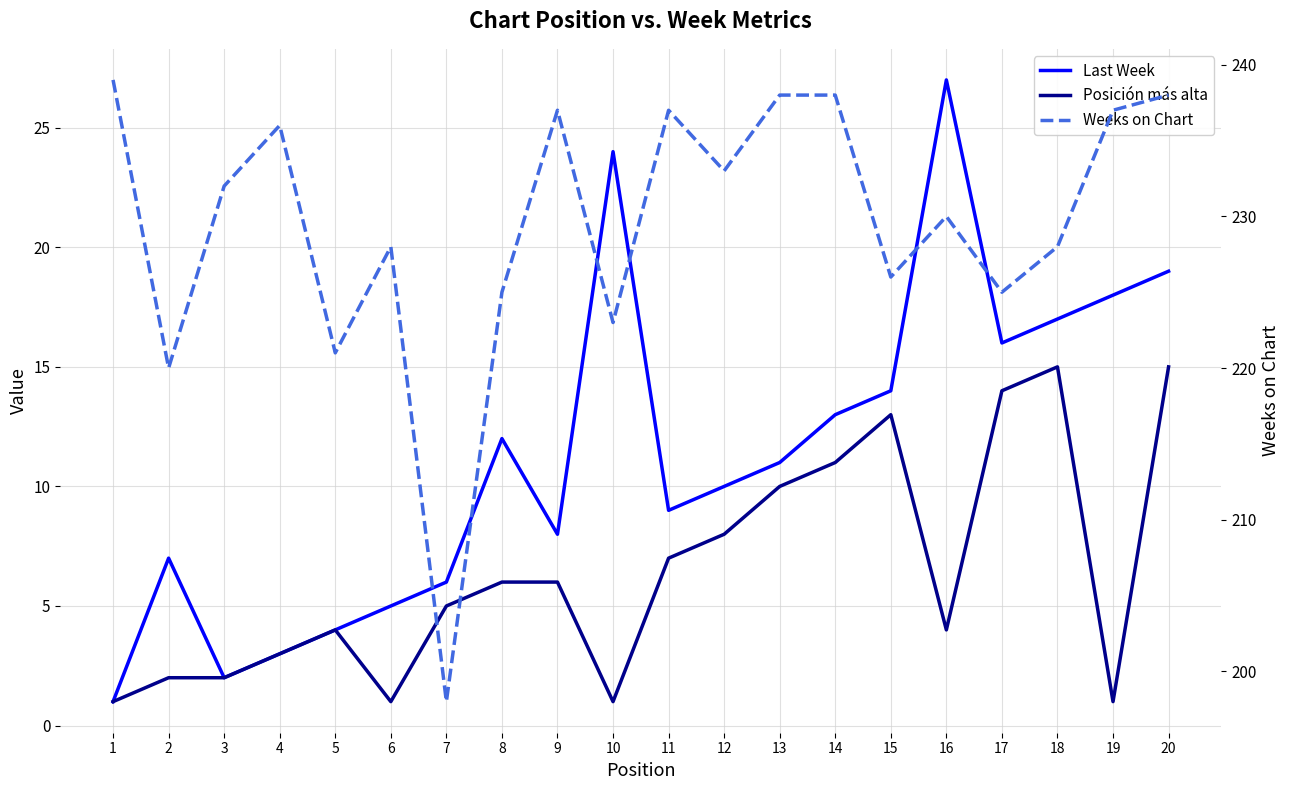

What is the value of the Posición más alta point at the 18th from the left?

15